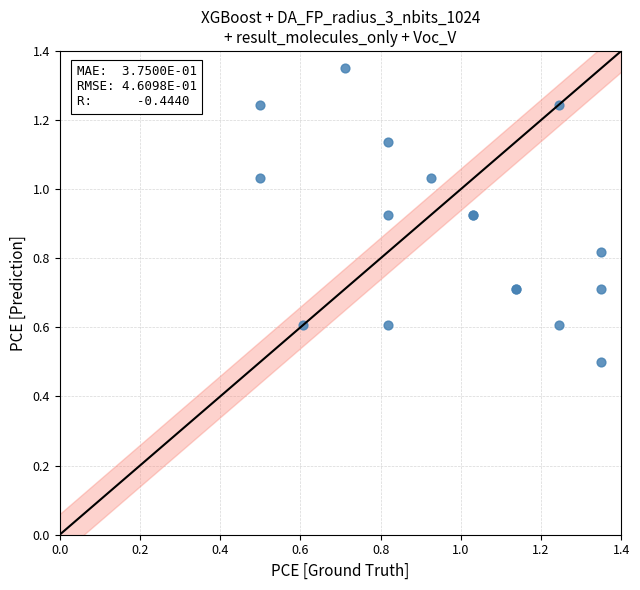

What Y value in the scatter plot is closest to 0?

0.5